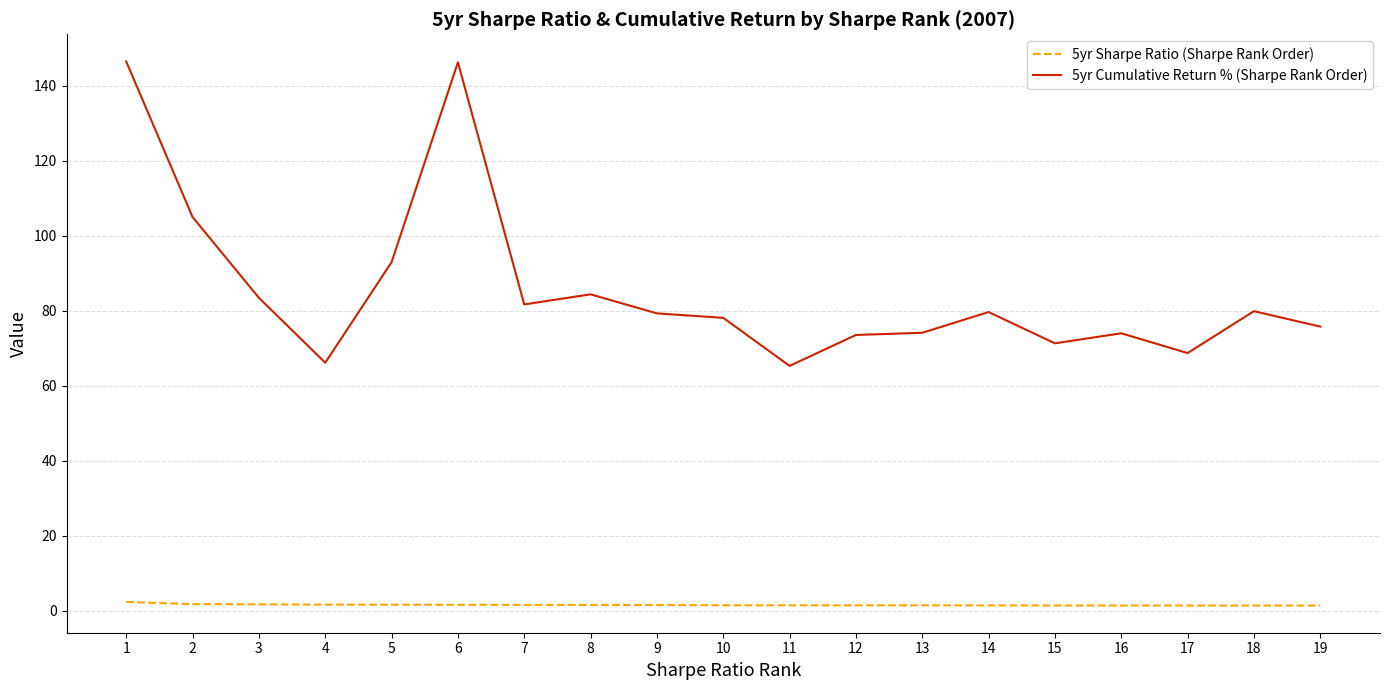

Is it true that 5yr Cumulative Return % (Sharpe Rank Order) equals 84.3 at 8?

True